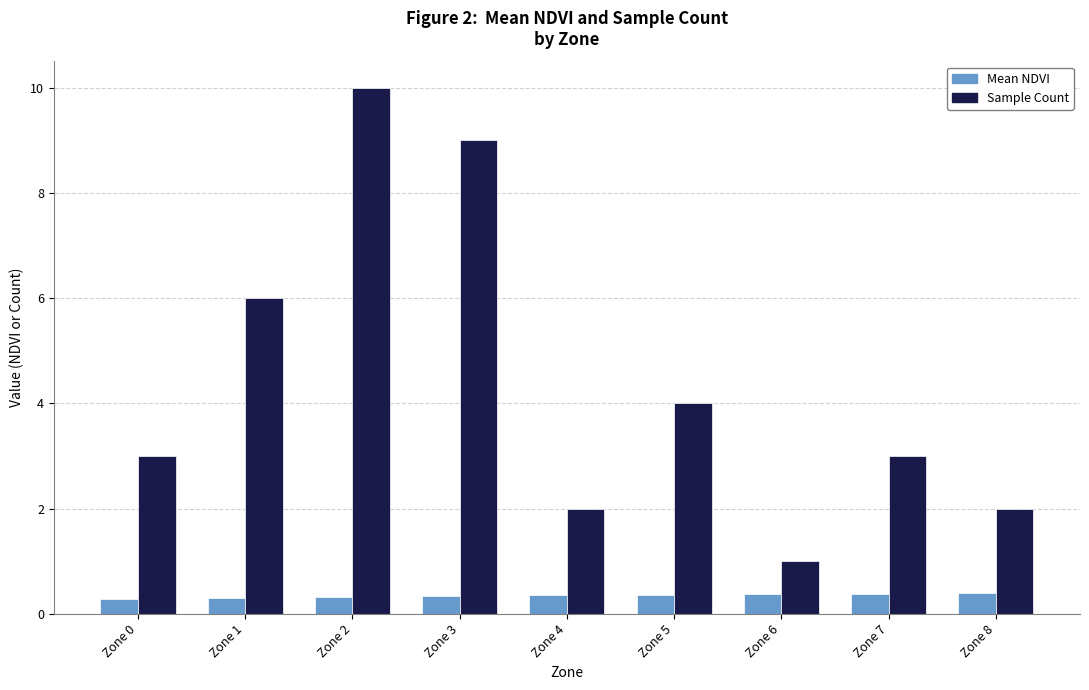

What is the spread (max minus min) of values at Zone 8?

1.6